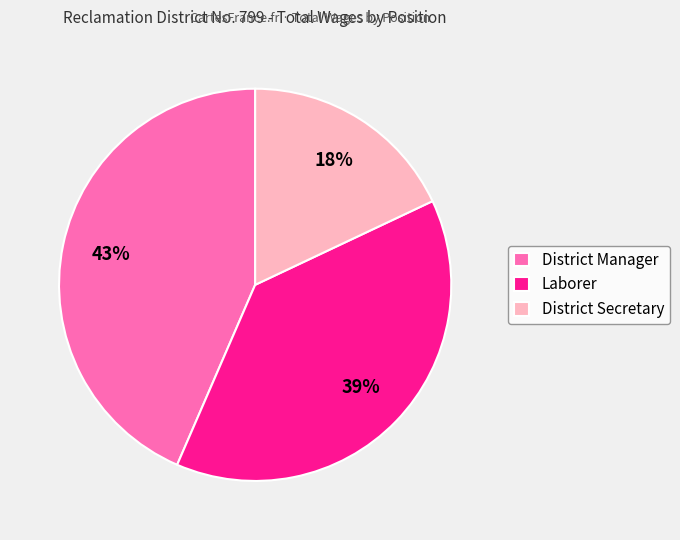

What percentage is the District Secretary slice, to the nearest percent?

18%